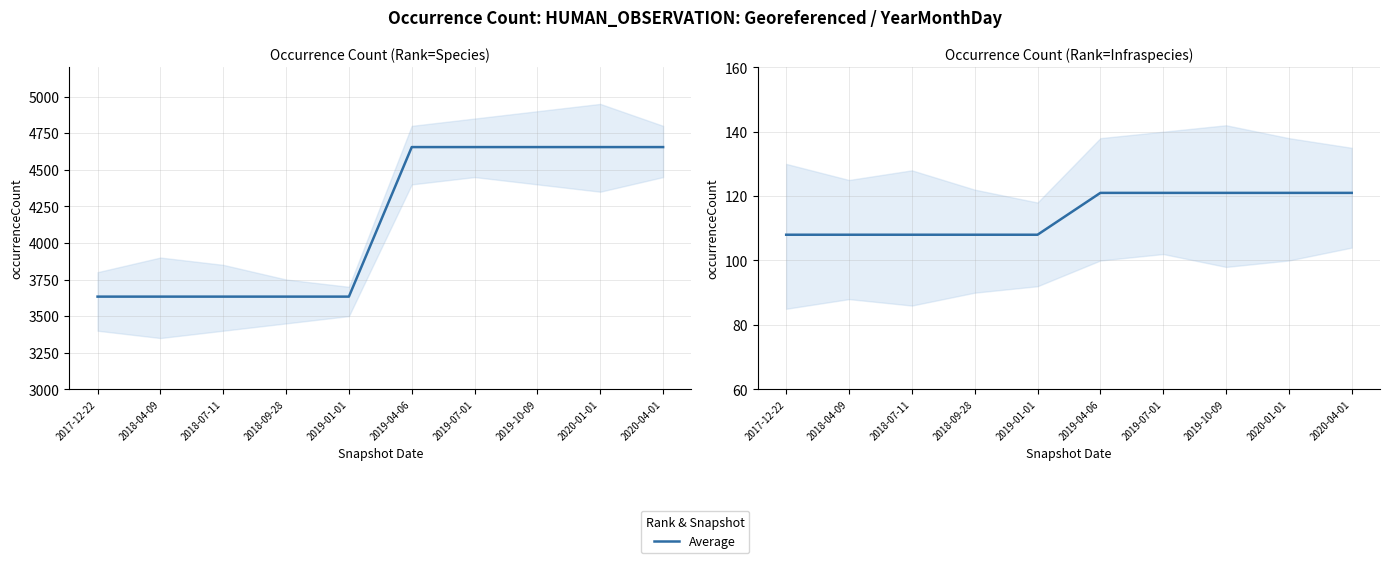

Does the chart have visible grid lines?

Yes